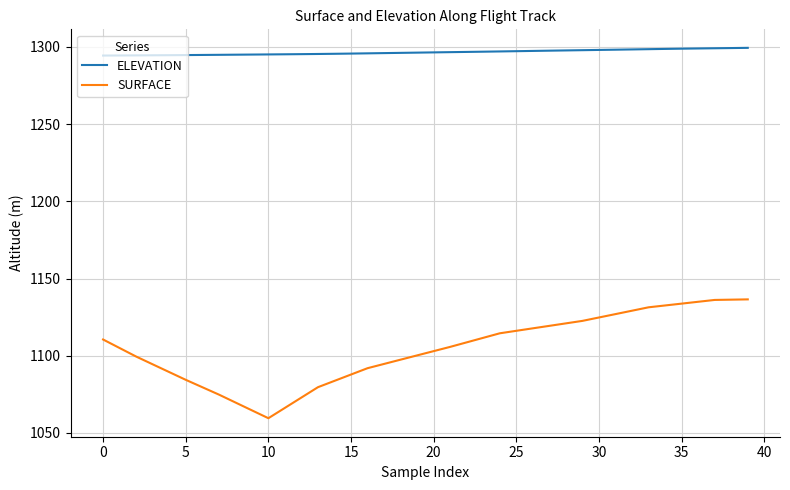

List the series in order of their overall mean, highest first.

ELEVATION, SURFACE